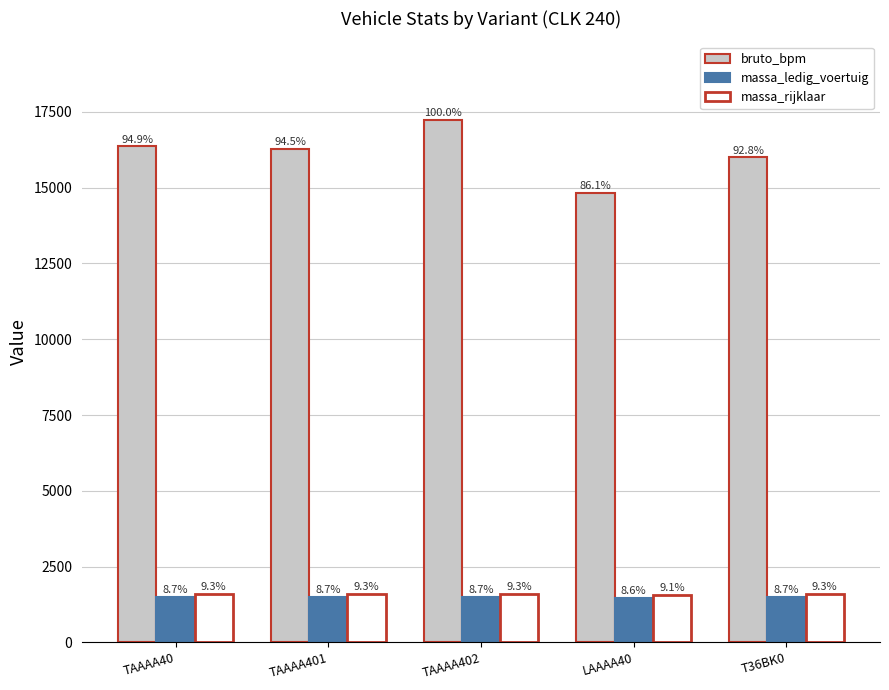

What is the value of the massa_rijklaar bar at the 2nd from the left?

1605